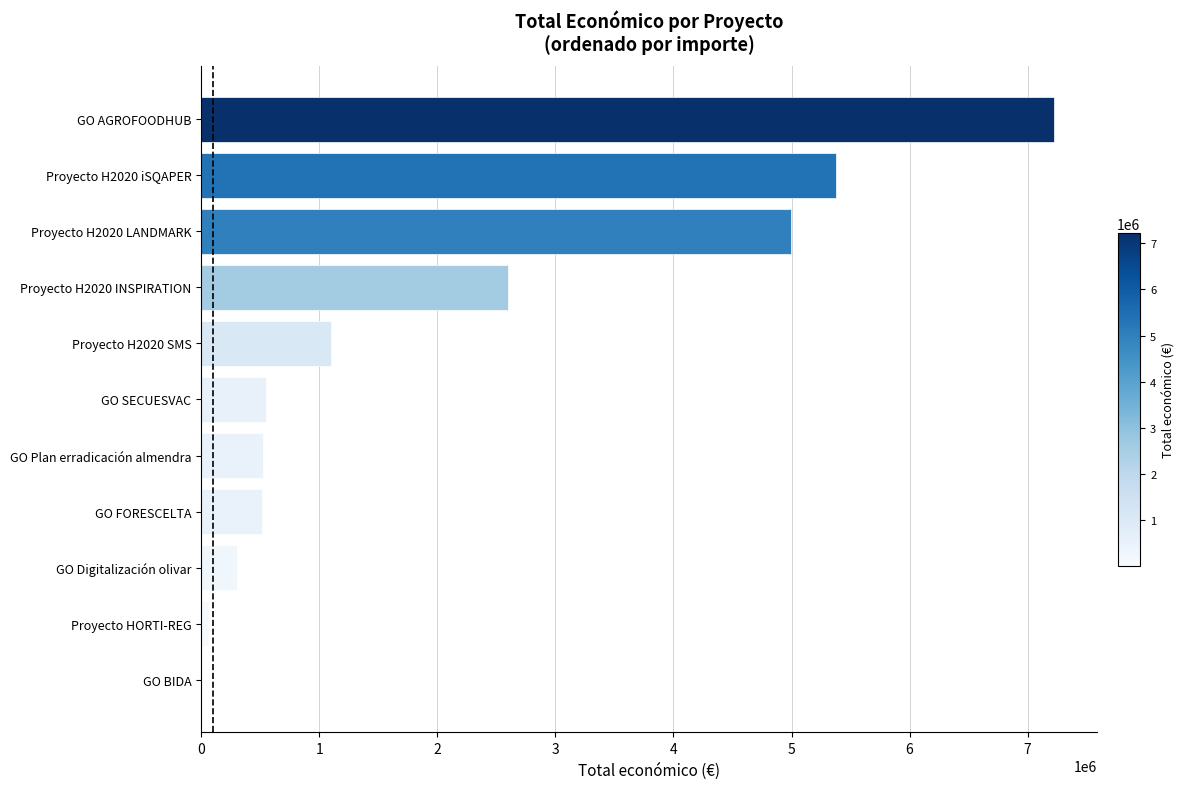

What is the greatest value displayed?

7222818